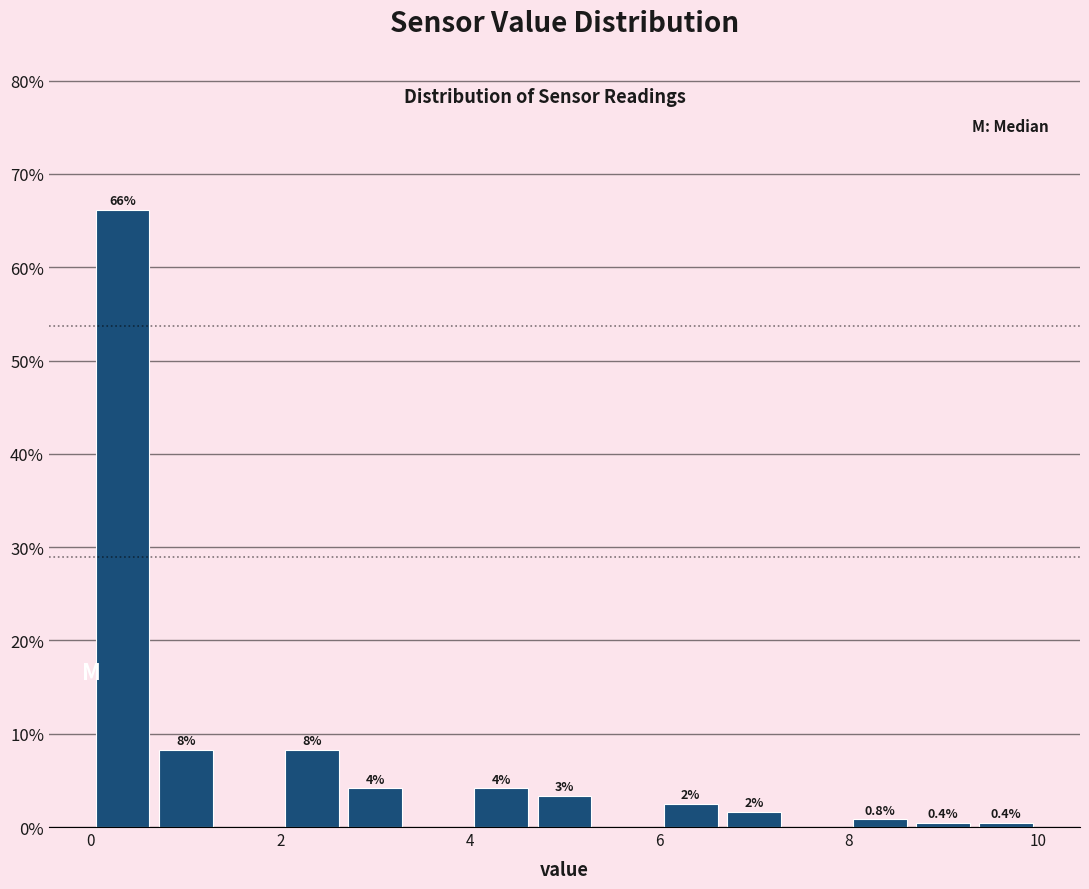

Read against the x-axis, roughly where is the centre of the tallest bar?

0.4